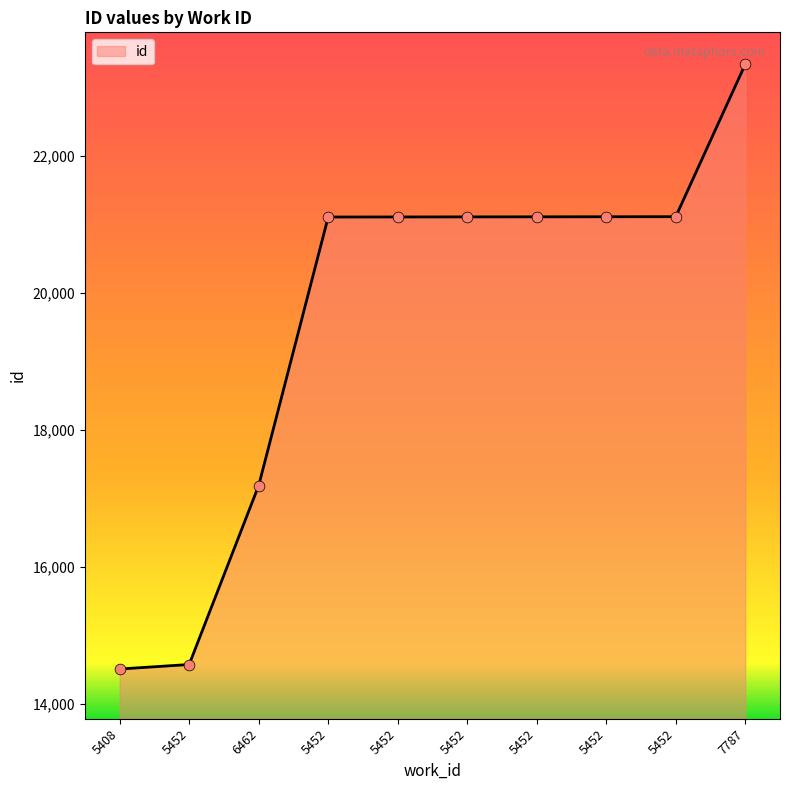

What is the change in value from 5452 to 5452?

+1